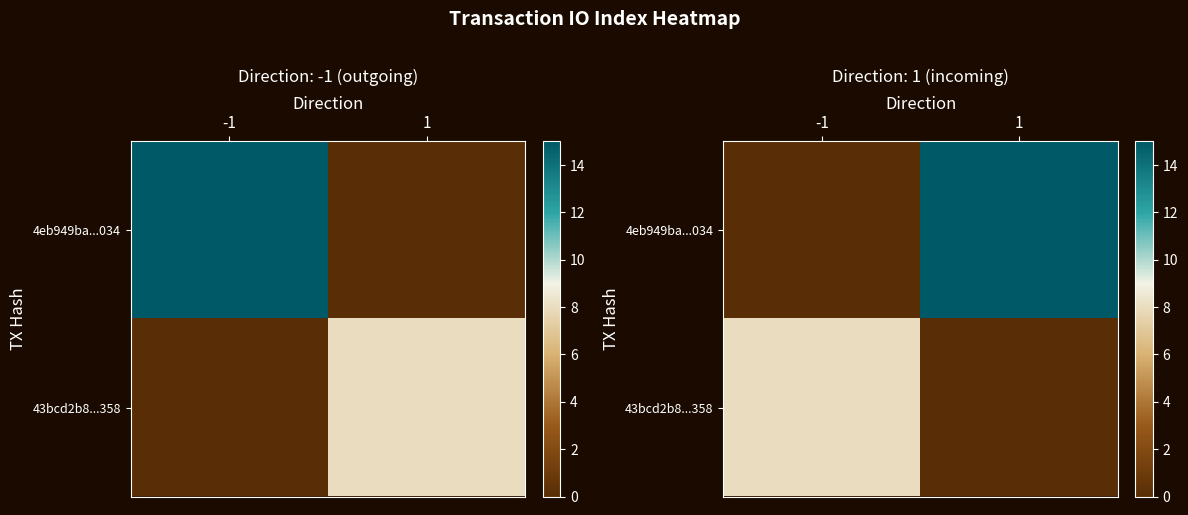

What is the sum of the 4eb949ba...034 values at 1 and -1?

15